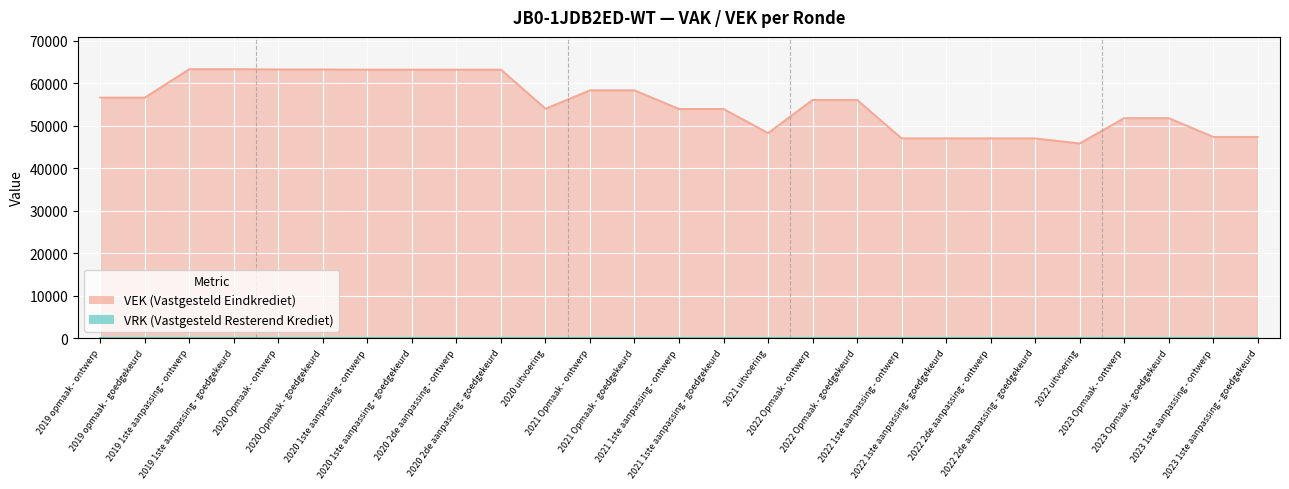

Where is the first local minimum?

2020 uitvoering